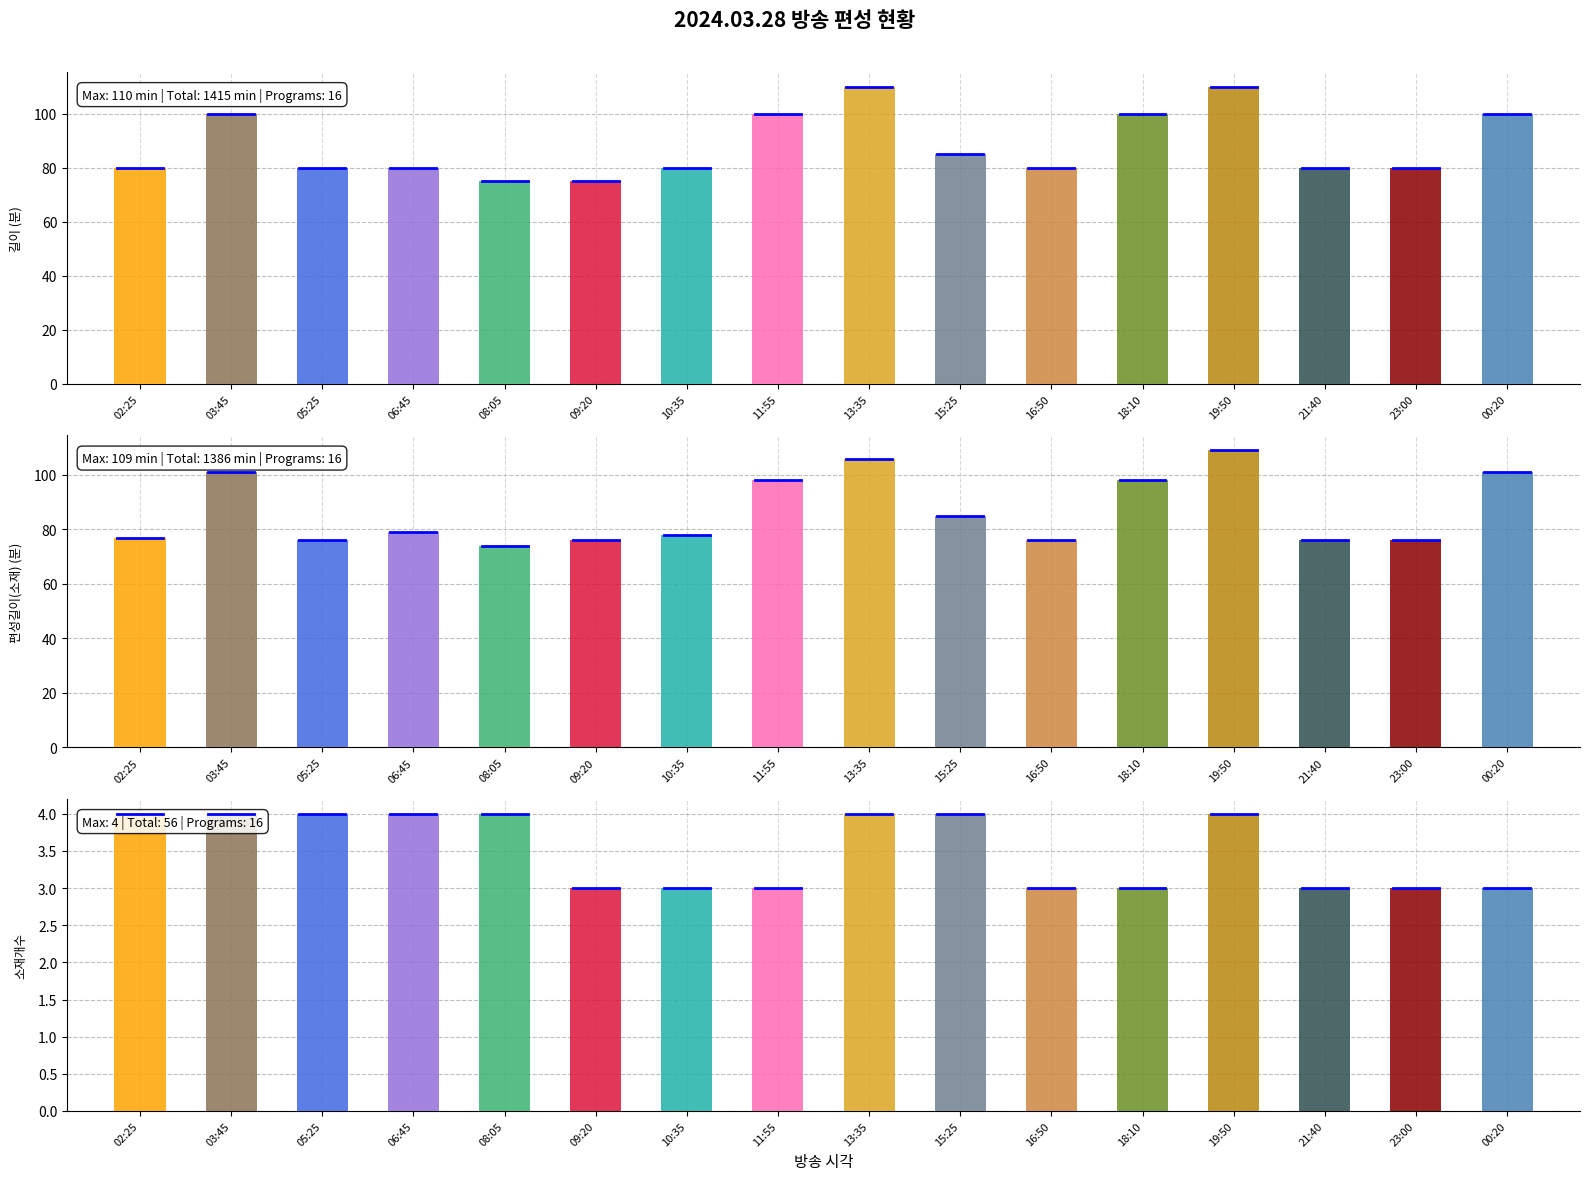

Which category has the highest value in the 길이 series?

13:35